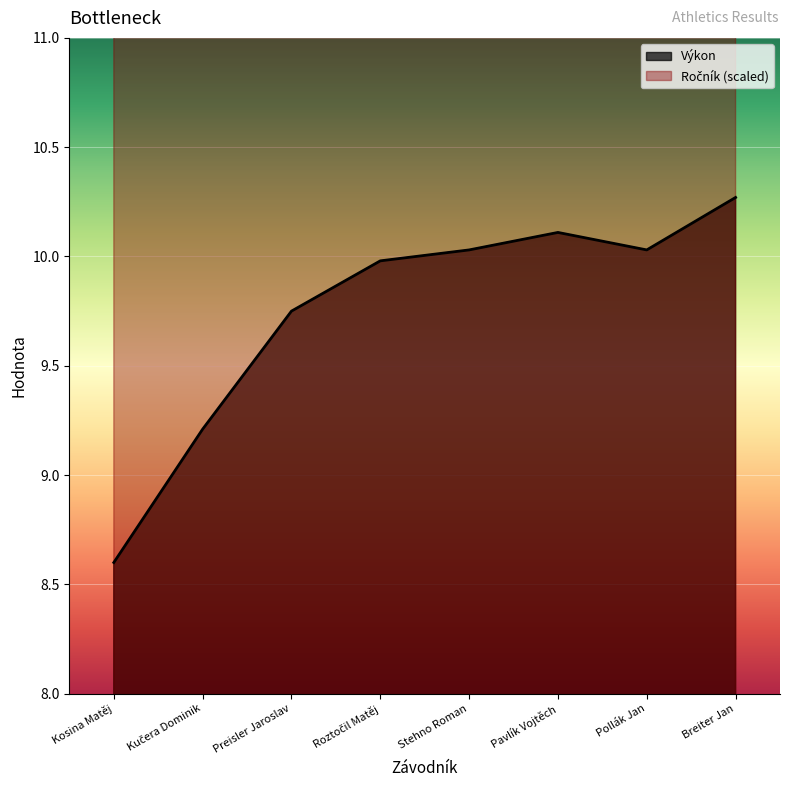

Where is Výkon nearest to the value 9?

Kučera Dominik